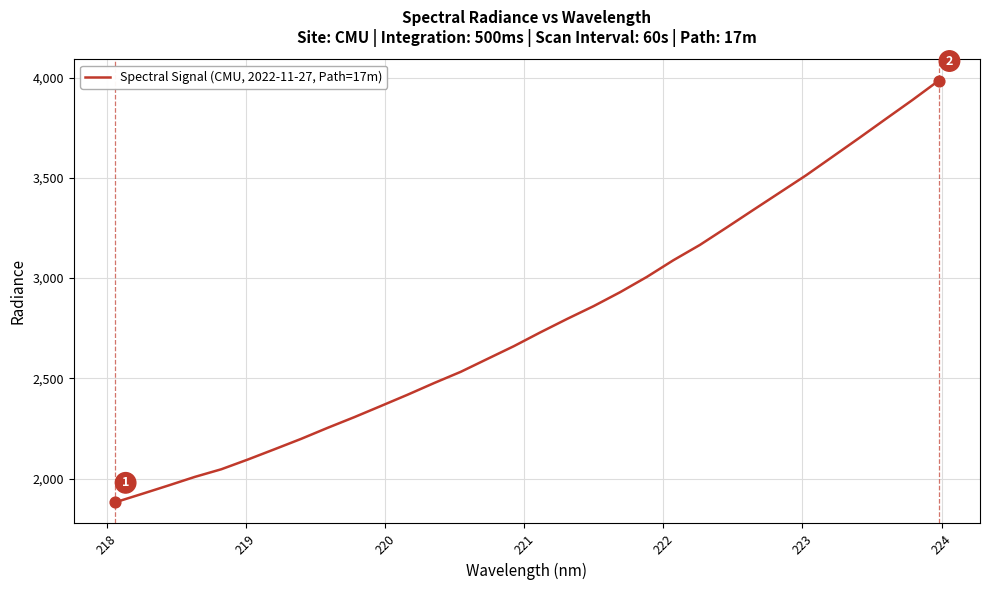

What is the difference between the maximum and minimum values?

2103.0